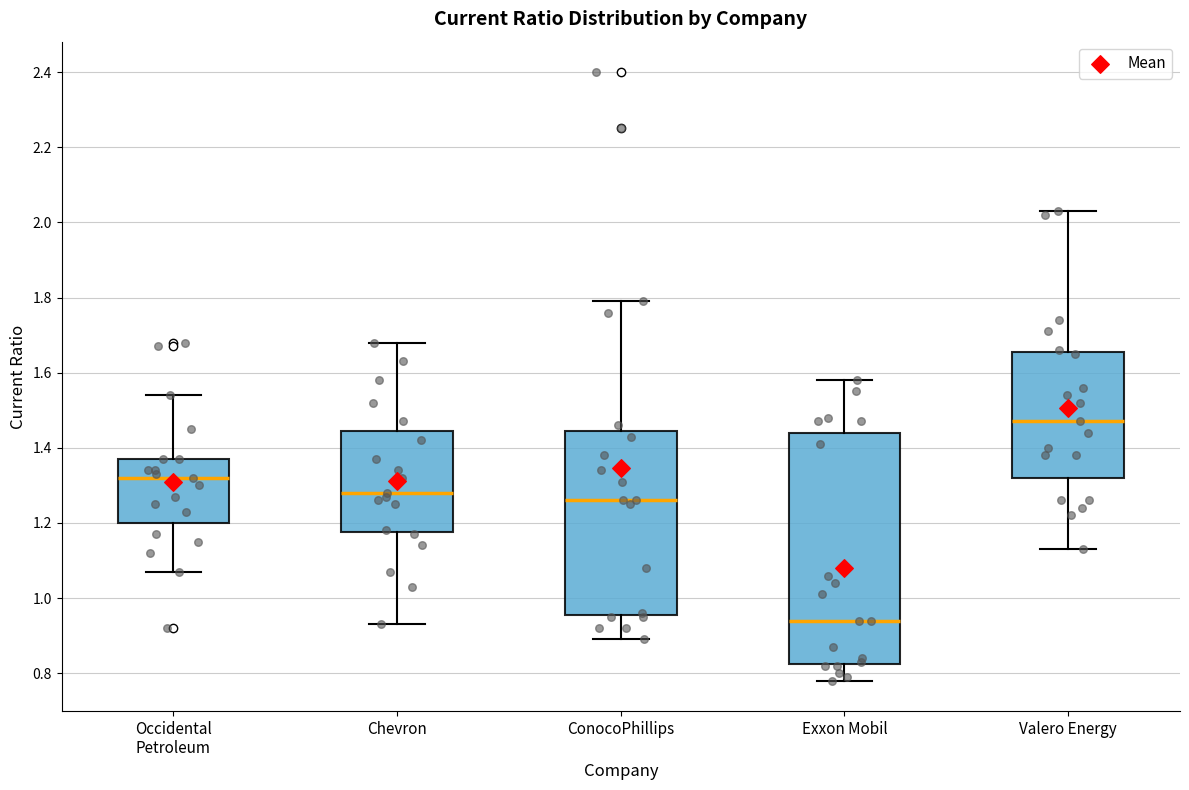

Reading left to right, read every box against the y-axis: the position of its median line, the range the box covers, and the ends of its whiskers. The values are not printed on the chart, so give them approximately, as read against the axis.

Occidental Petroleum: median 1.32, box 1.20 to 1.38, whiskers 1.08 to 1.54
Chevron: median 1.28, box 1.18 to 1.44, whiskers 0.94 to 1.68
ConocoPhillips: median 1.26, box 0.96 to 1.44, whiskers 0.90 to 1.80
Exxon Mobil: median 0.94, box 0.82 to 1.44, whiskers 0.78 to 1.58
Valero Energy: median 1.48, box 1.32 to 1.66, whiskers 1.14 to 2.04